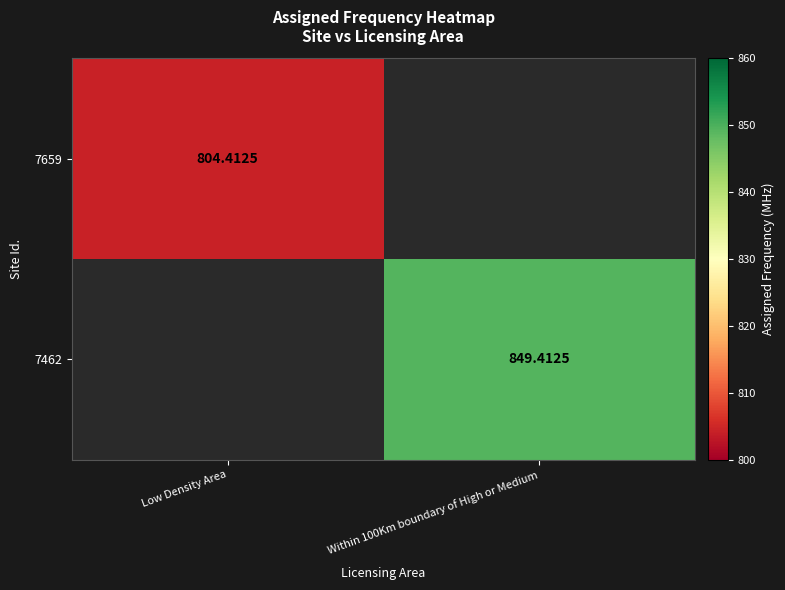

Rank the series by their maximum value, from highest to lowest.

7659, 7462